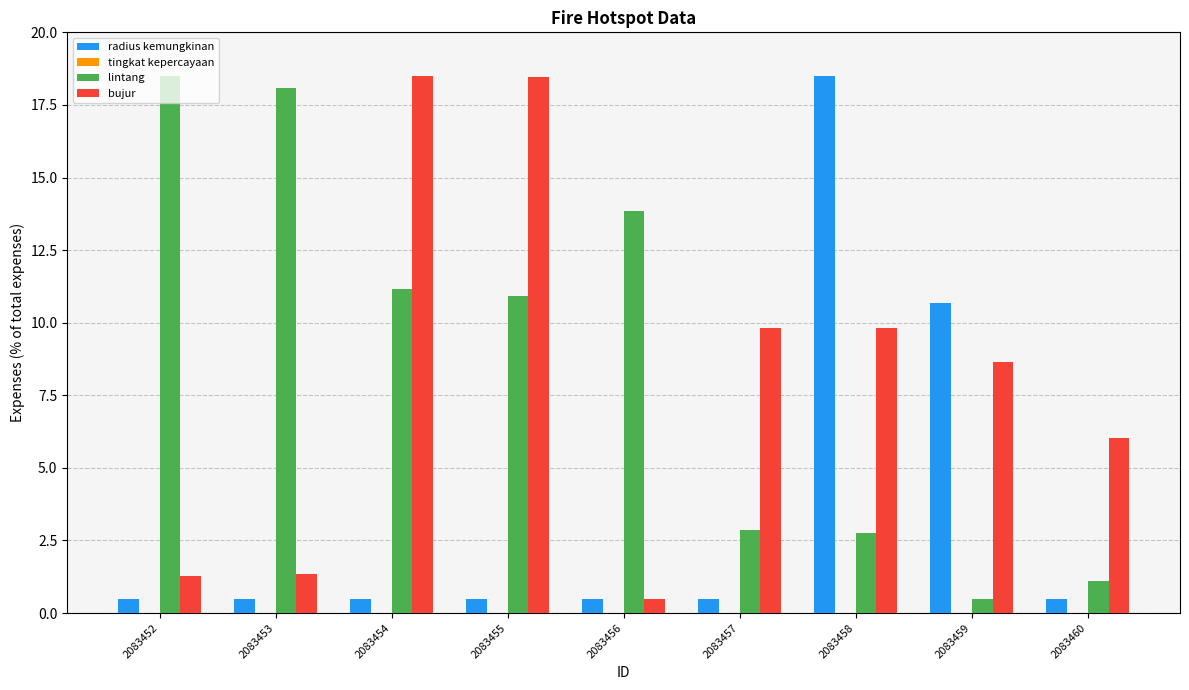

Which series has the largest total across all categories?

lintang